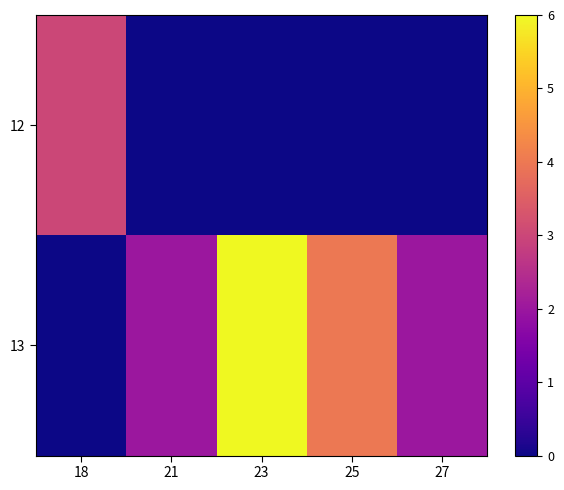

Reading left to right, what are all the values shown in this chart?

12: 18=3	21=0	23=0	25=0	27=0
13: 18=0	21=2	23=6	25=4	27=2